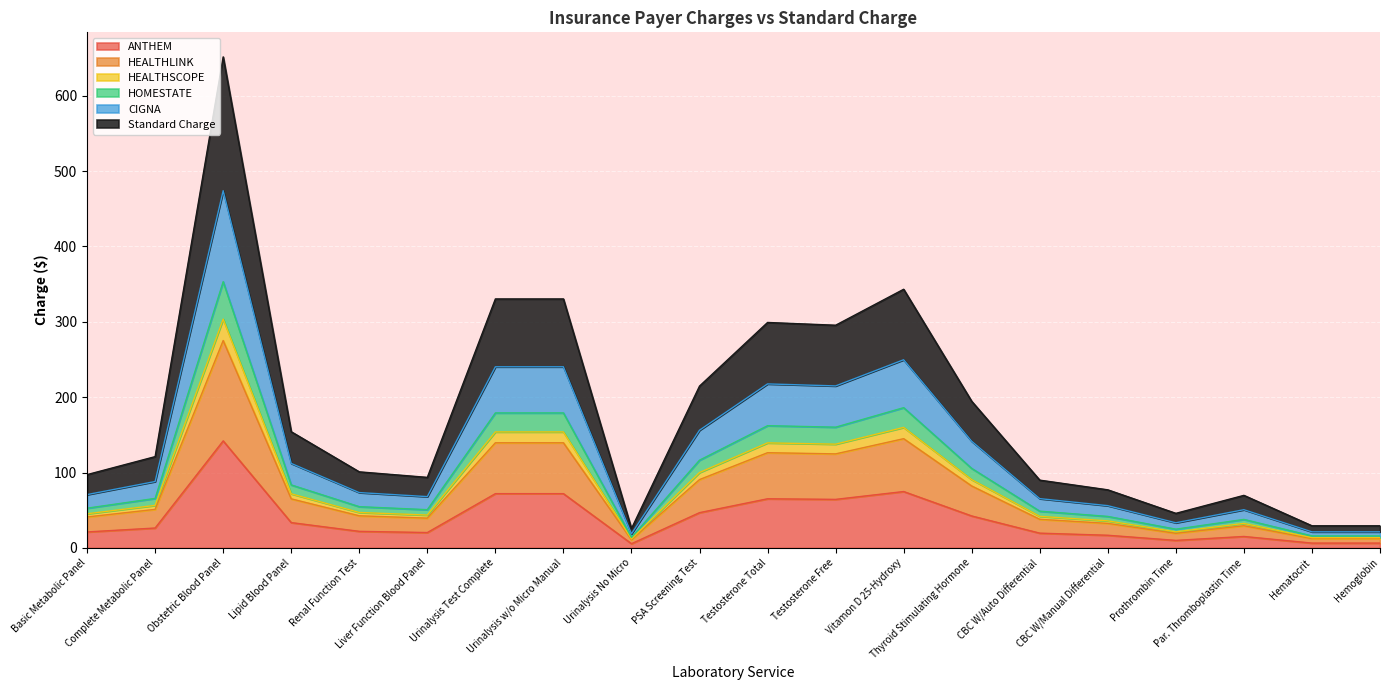

What is the maximum value for ANTHEM?

142.0